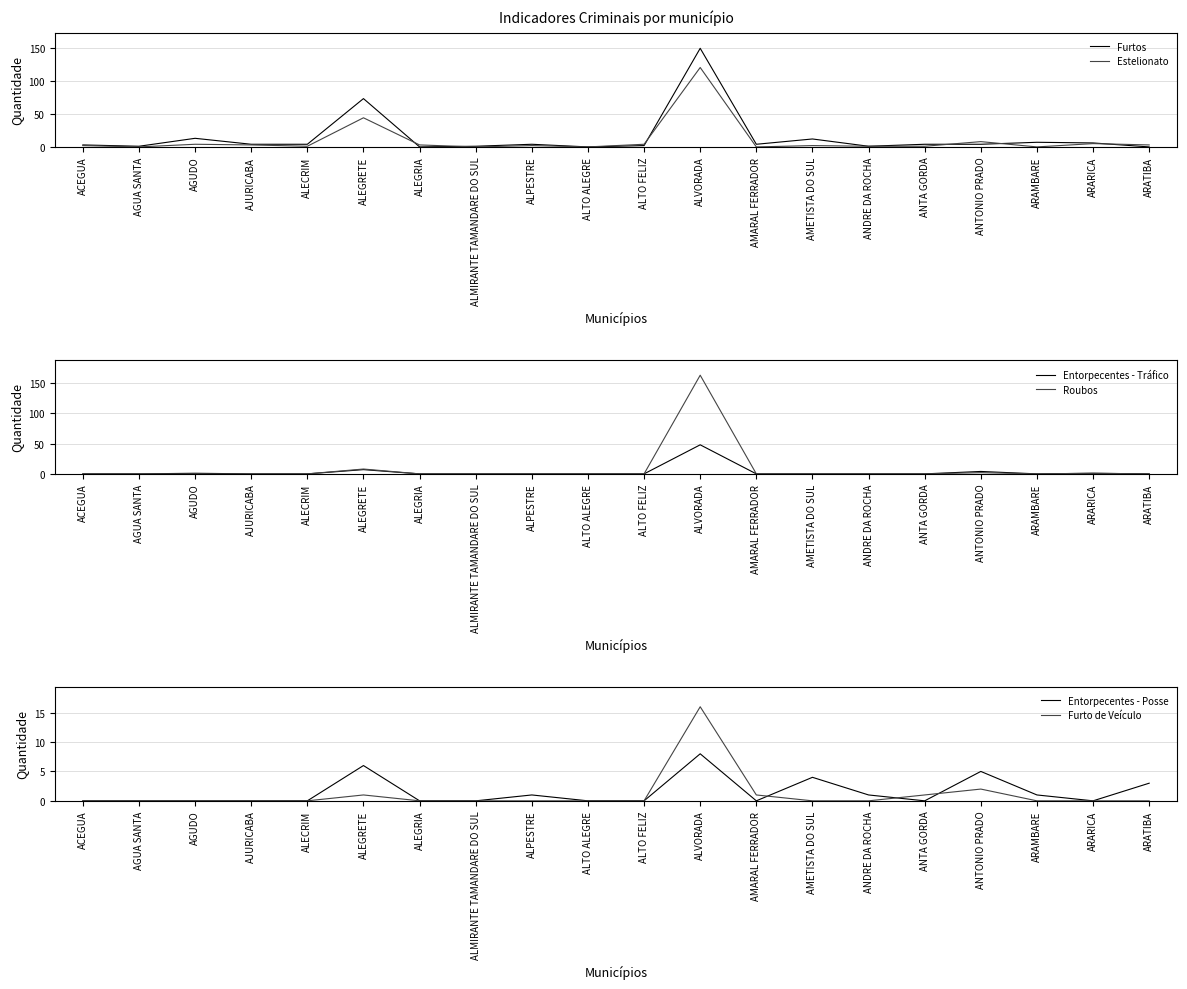

Does the chart display data point markers on the line(s)?

No